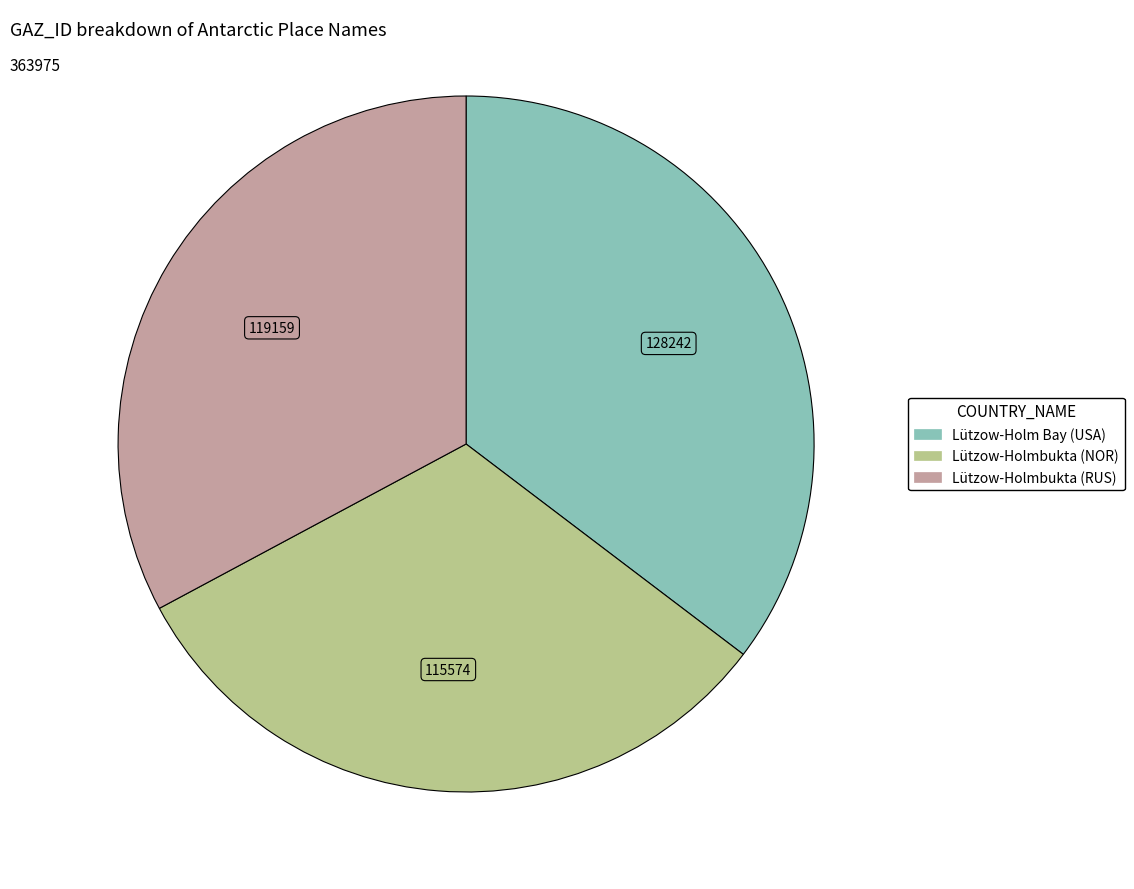

The Lützow-Holm Bay (USA) slice represents 45% of the pie. True or false?

False